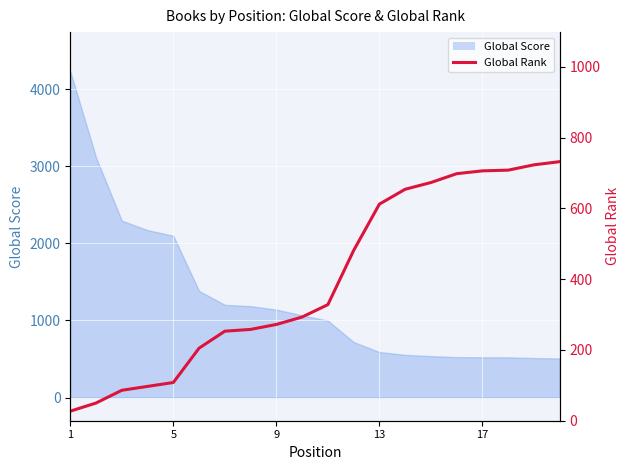

Reading left to right, what are all the values shown in this chart?

27	50	86	97	108	205	253	258	272	293	328	481	612	654	673	698	706	708	723	732